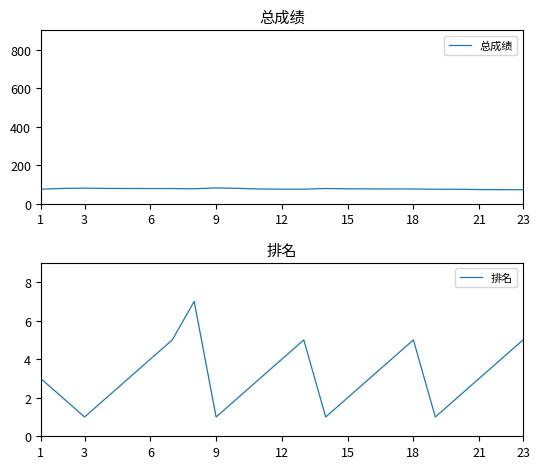

What is the difference between the highest and lowest values at 16?

72.9